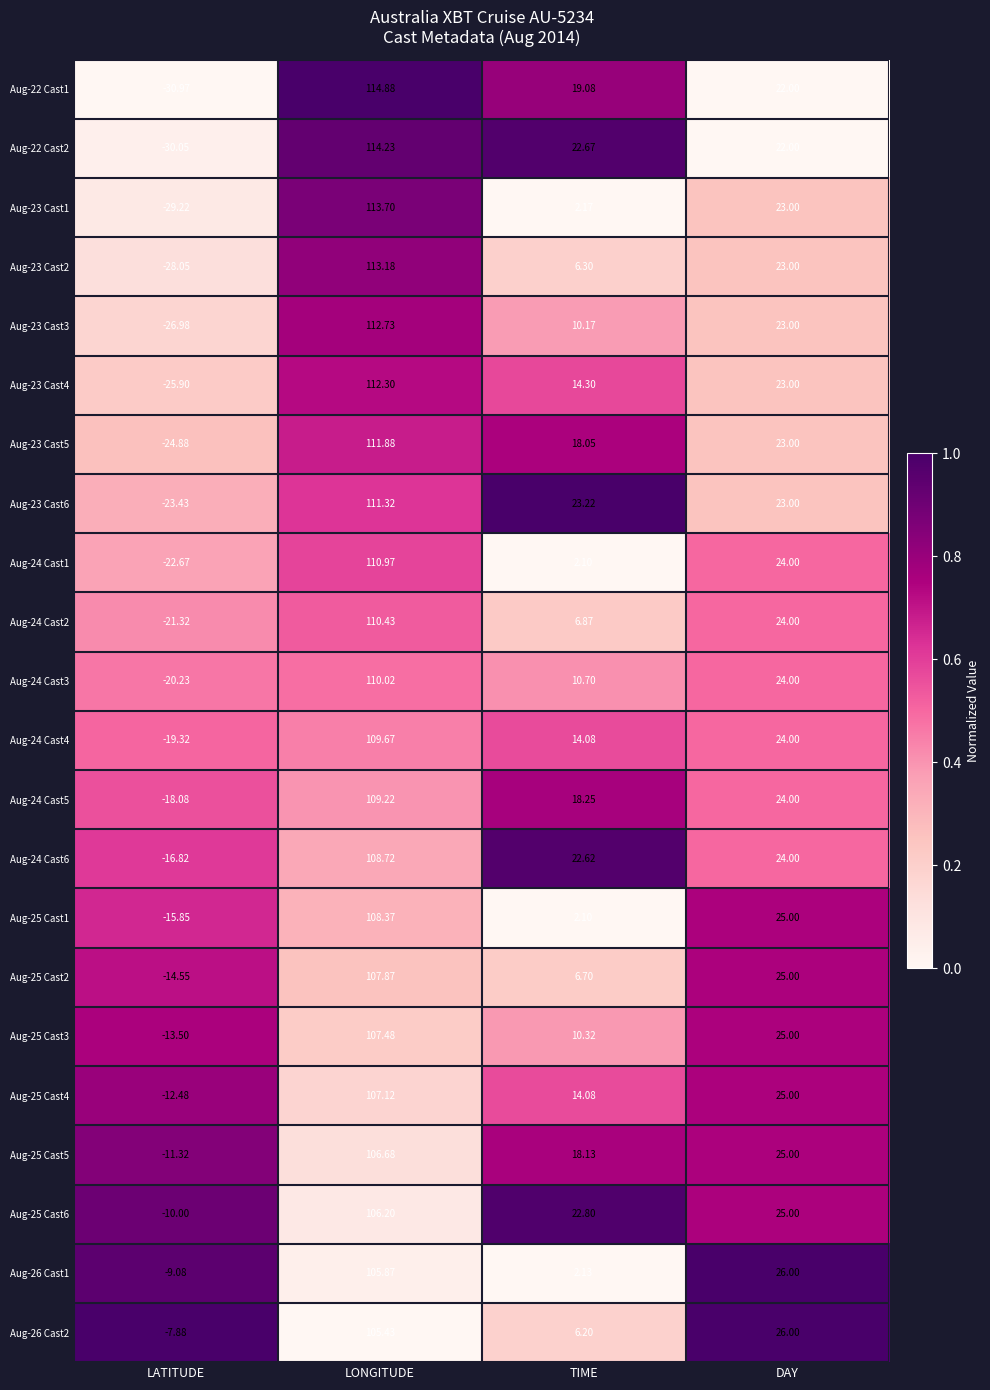

At which label is Aug-23 Cast6 closest to 43?

TIME